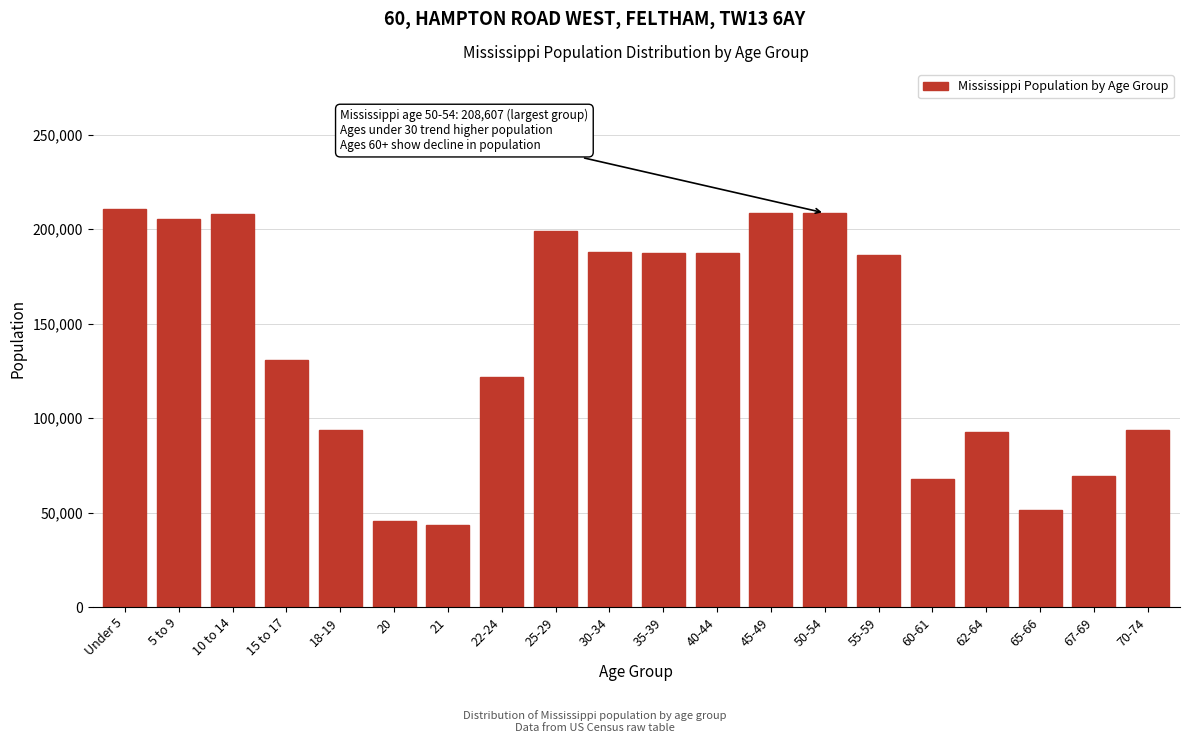

What is the difference between the values at 20 and 45-49?

162571